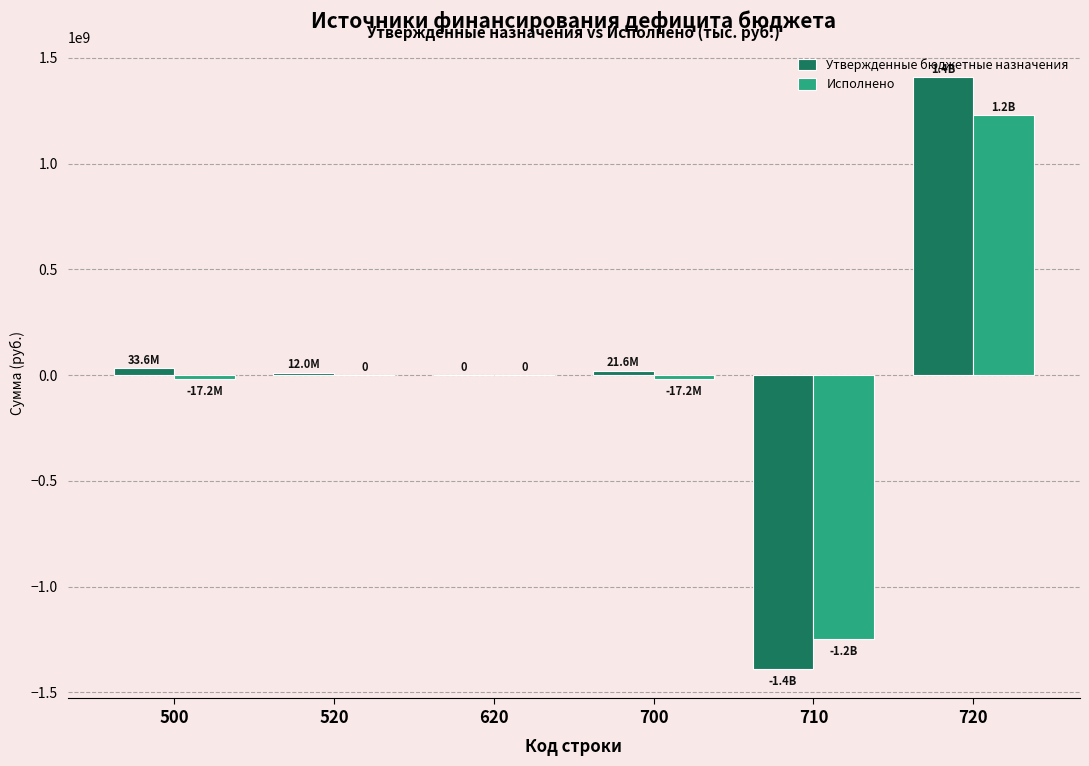

Is the value of Исполнено at 710 greater than the value of Утвержденные бюджетные назначения at 620?

No